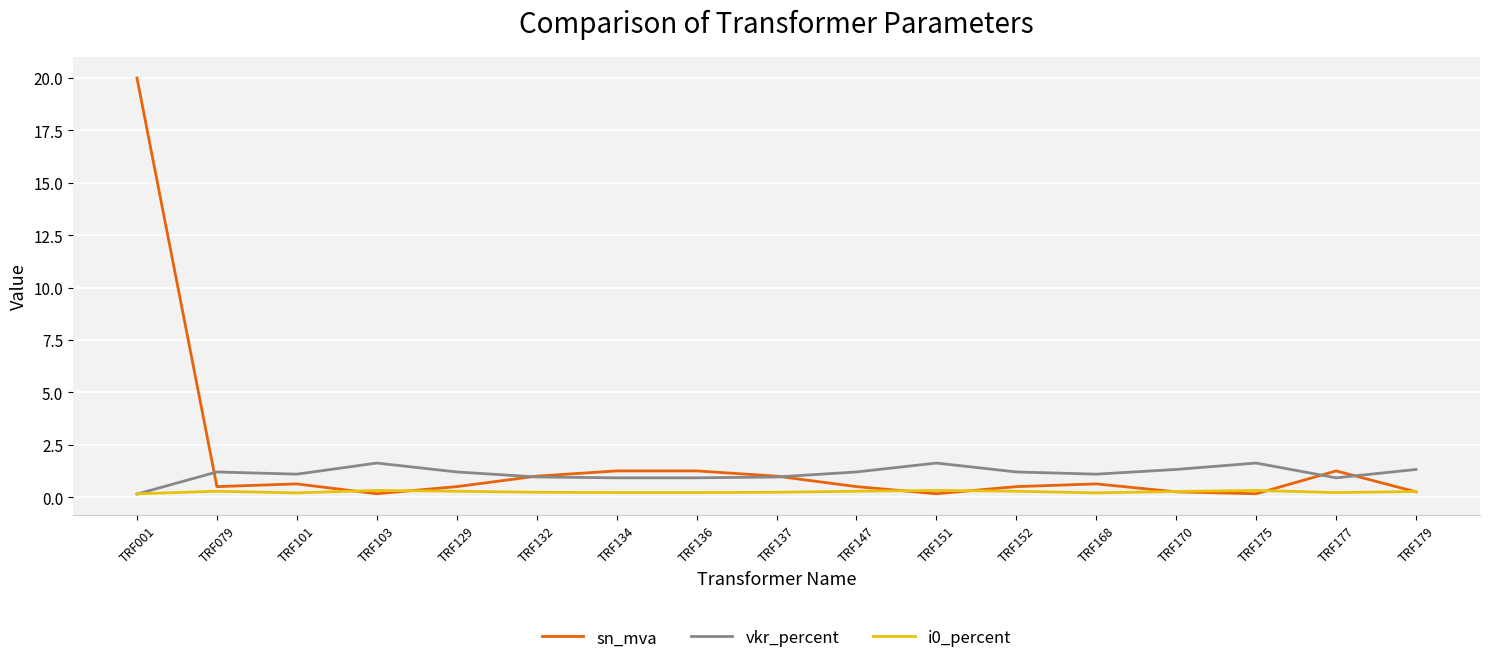

Which series changed the most between TRF001 and TRF136?

sn_mva